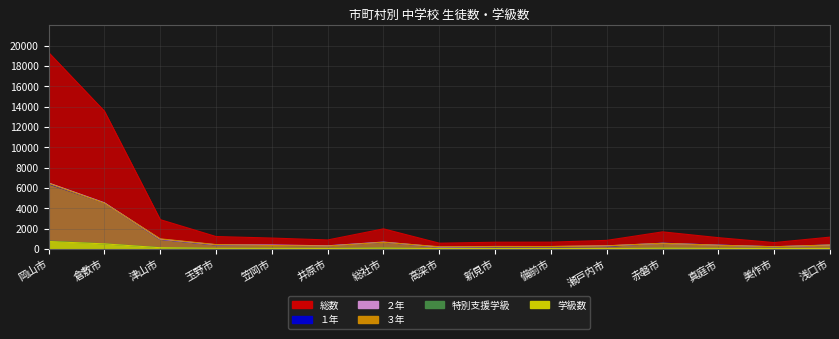

True or false: １年 has more than 1 interior local peaks.

True